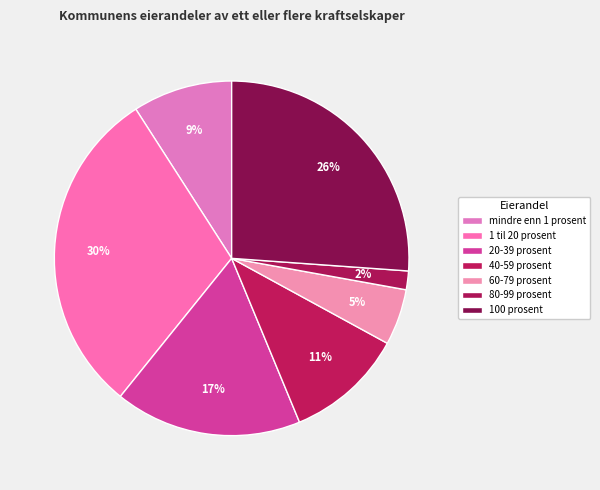

What is the largest slice in the pie chart?

1 til 20 prosent